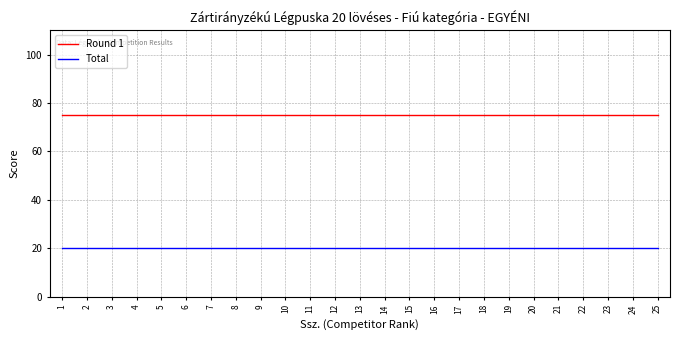

True or false: Total and Round 1 intersect in this chart.

False